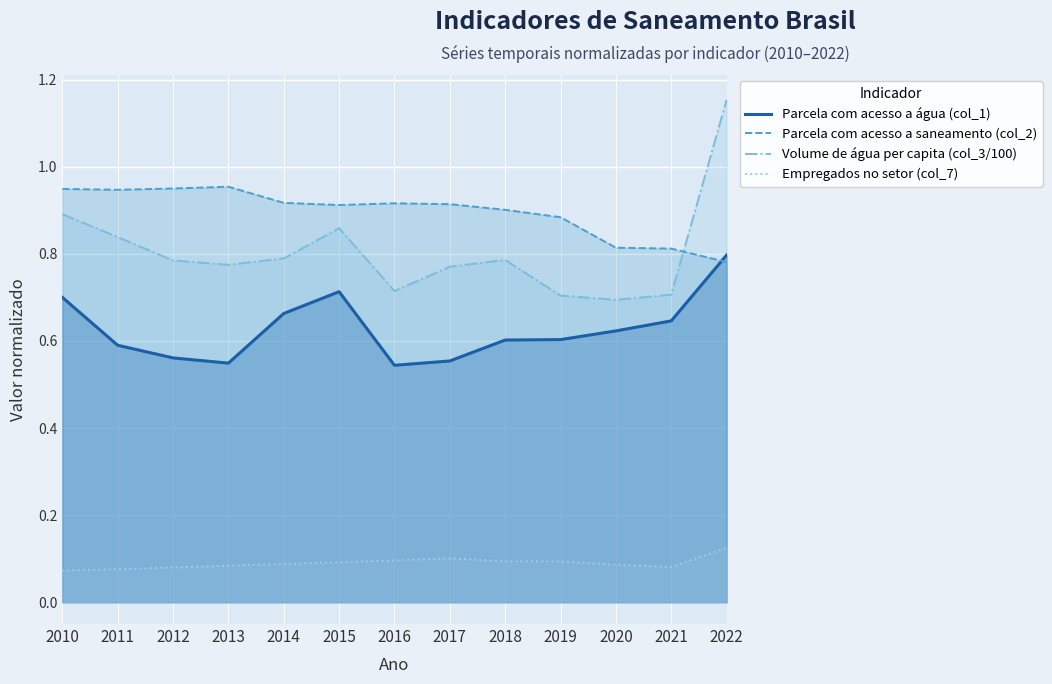

True or false: Empregados no setor (col_7) and Parcela com acesso a saneamento (col_2) intersect in this chart.

False